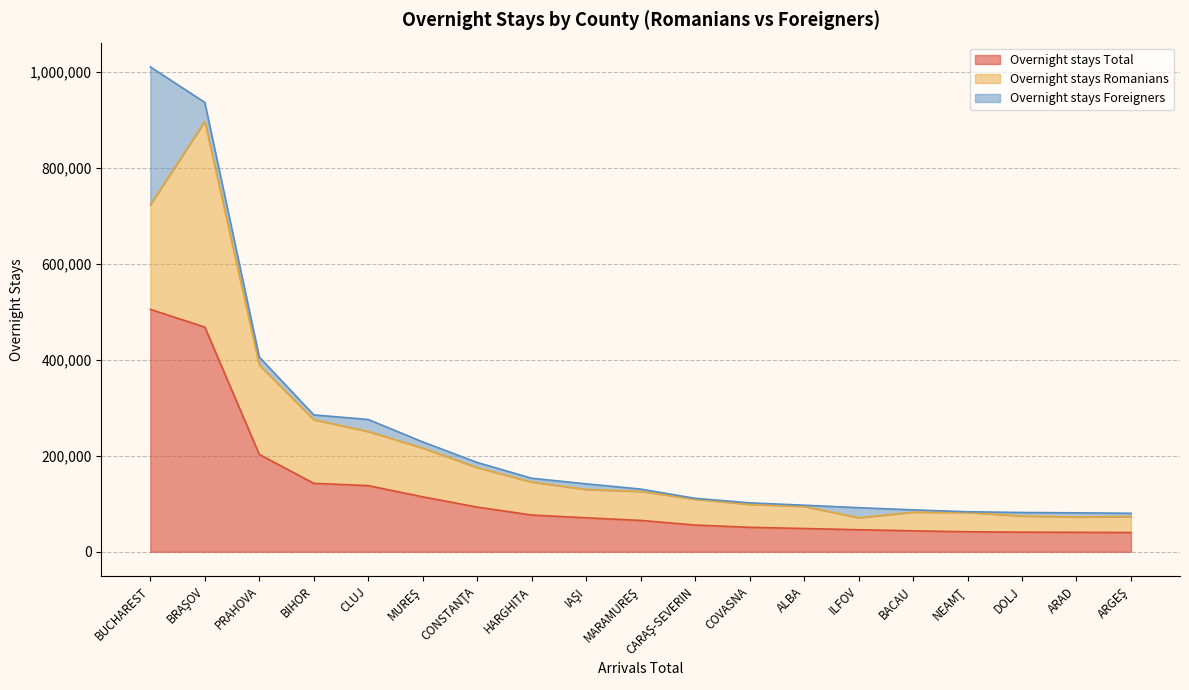

Which series changed the most between BIHOR and MUREŞ?

Overnight stays Romanians